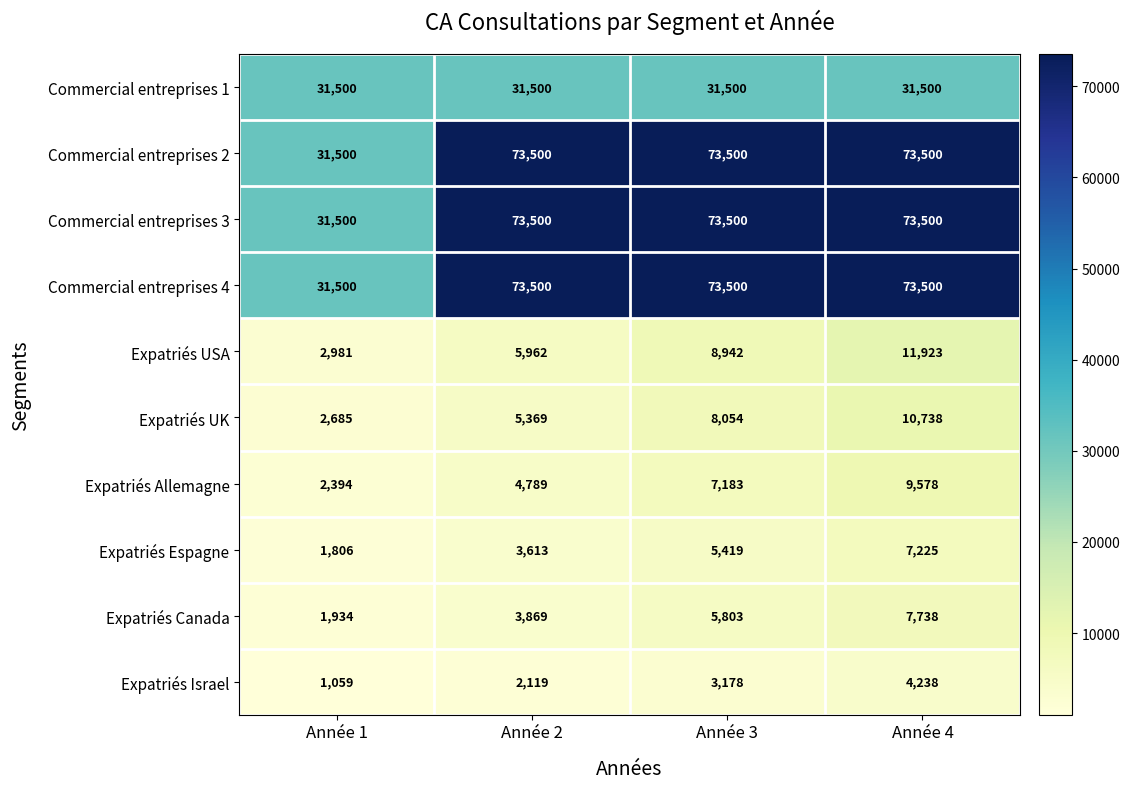

At which category does the chart reach its minimum across all series?

Année 1